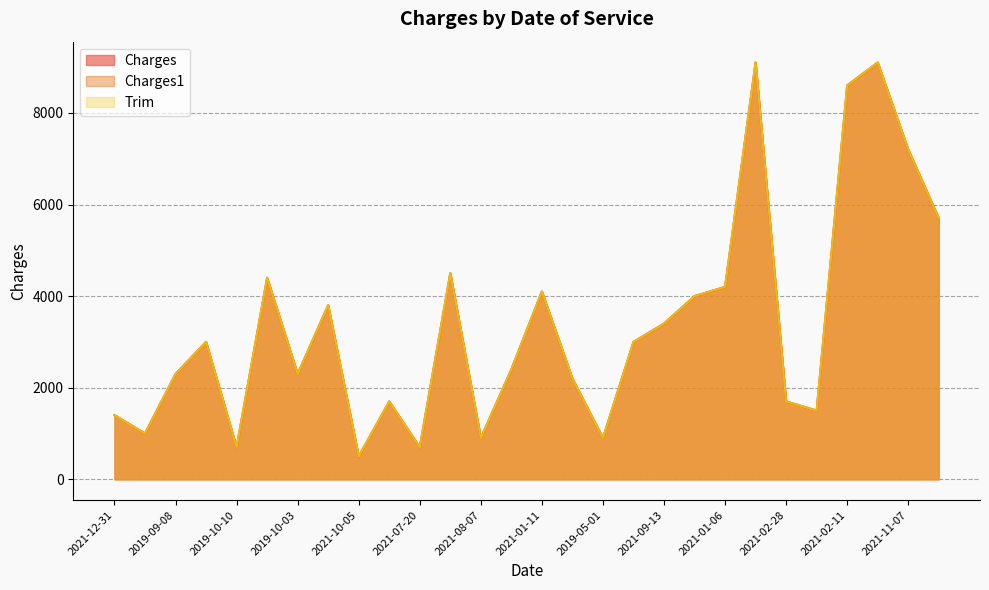

Which series changed the most between 2019-08-17 and 2019-10-10?

Charges